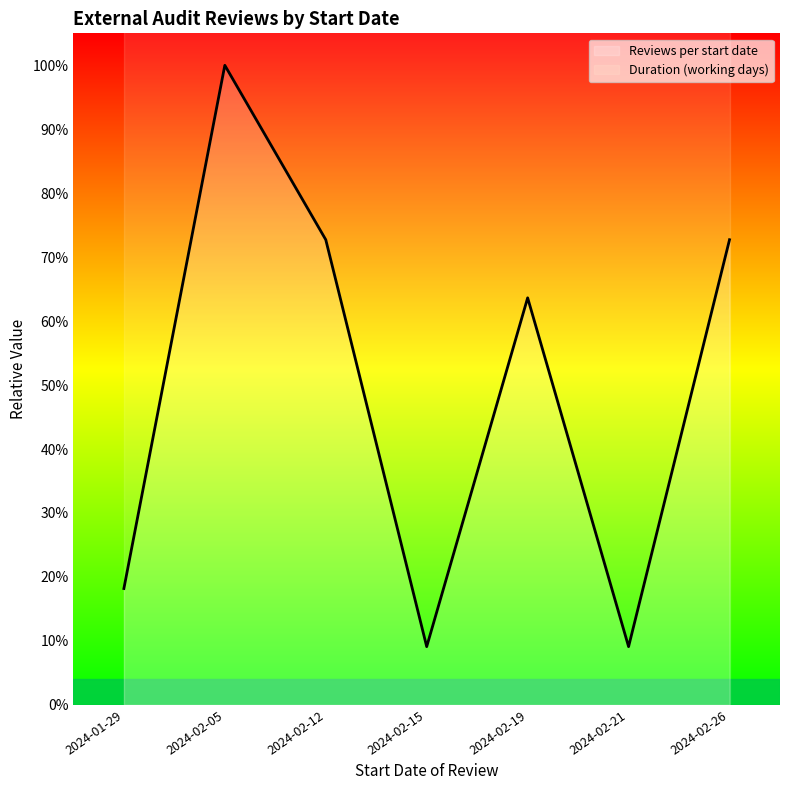

Rank the series by their maximum value, from lowest to highest.

Reviews per start date, Duration (working days)